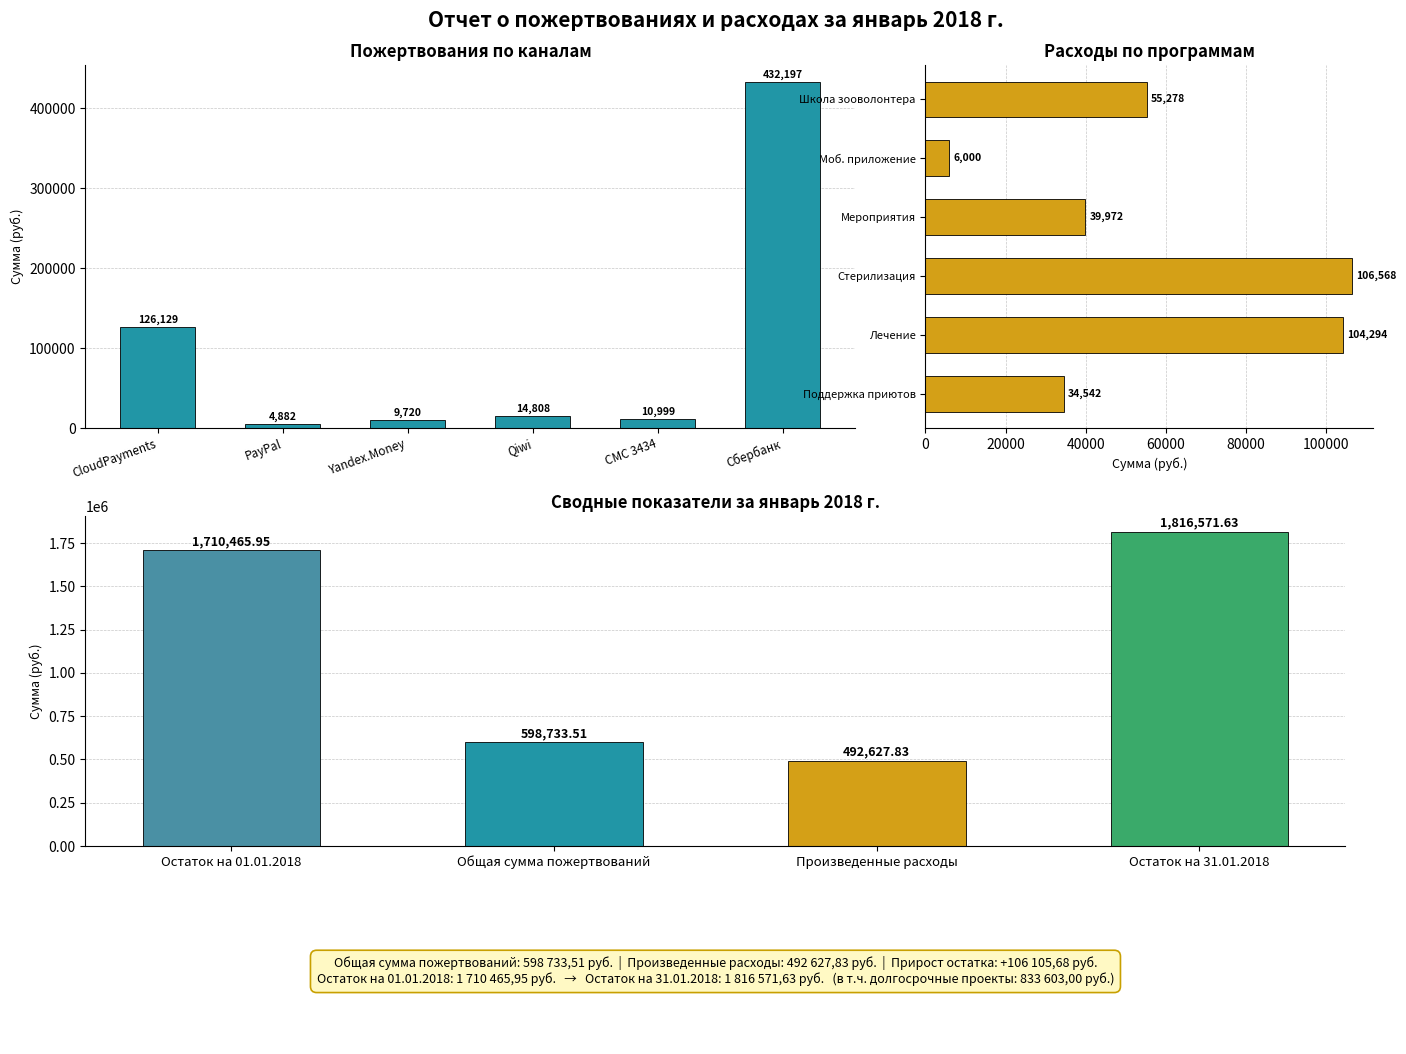

What is the sum of all Пожертвования values?

598733.5